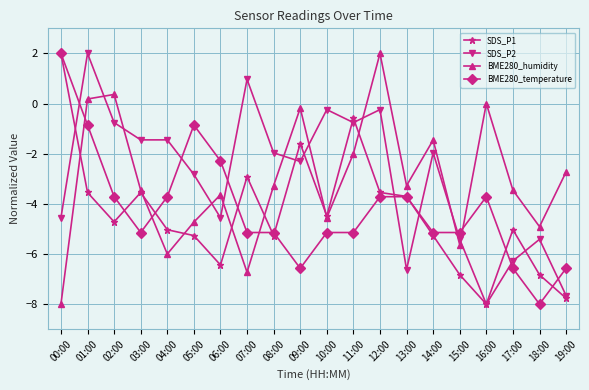

What are all the series names shown in the legend?

SDS_P1, SDS_P2, BME280_humidity, BME280_temperature